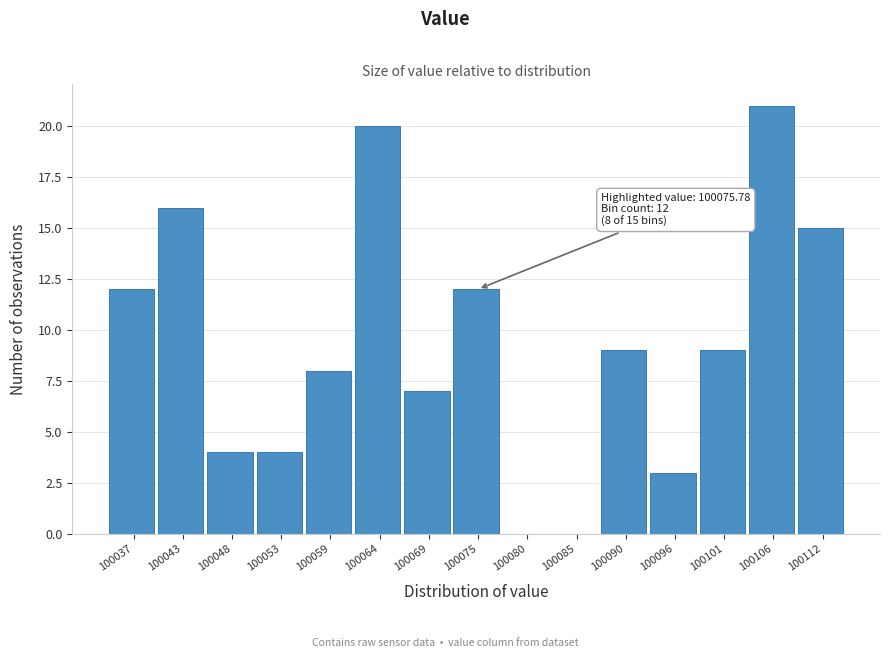

Reading left to right, extract all data points from this chart.

100037=12	100043=16	100048=4	100053=4	100059=8	100064=20	100069=7	100075=12	100080=0	100085=0	100090=9	100096=3	100101=9	100106=21	100112=15